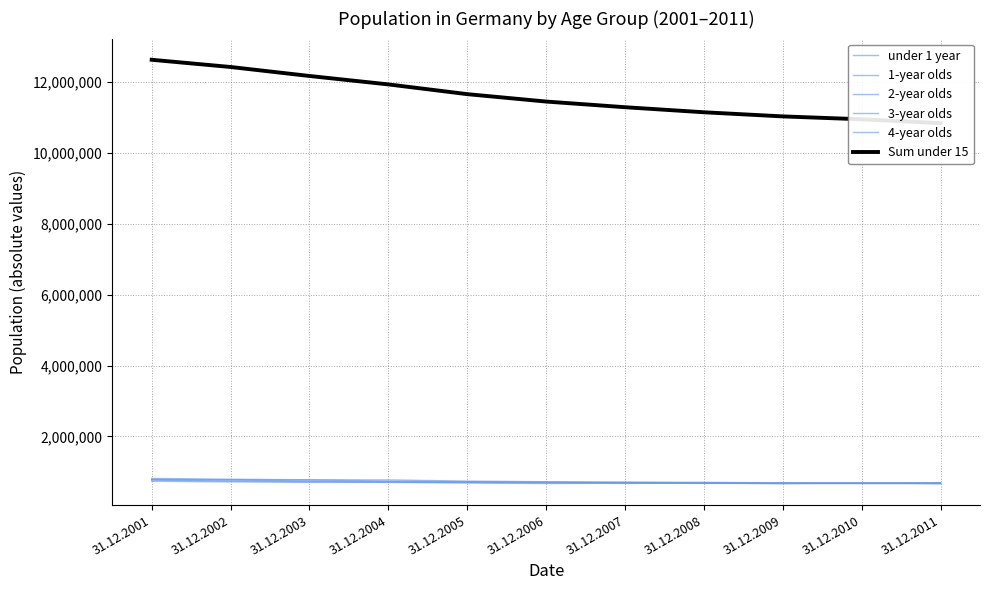

At which label does 1-year olds reach its minimum?

31.12.2010